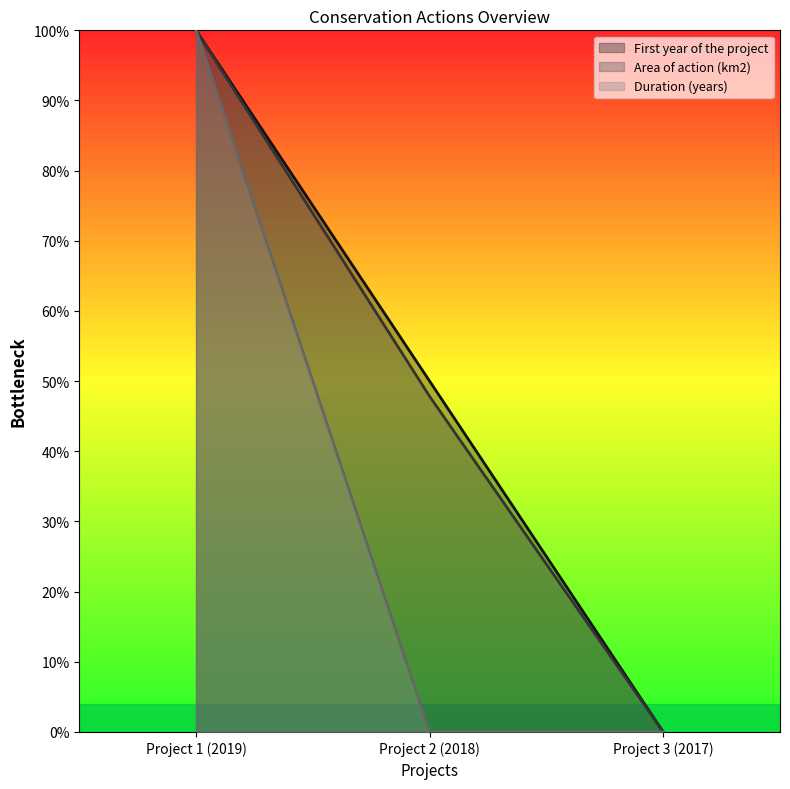

Count the Area of action (km2) values in the range 0 to 1.

3